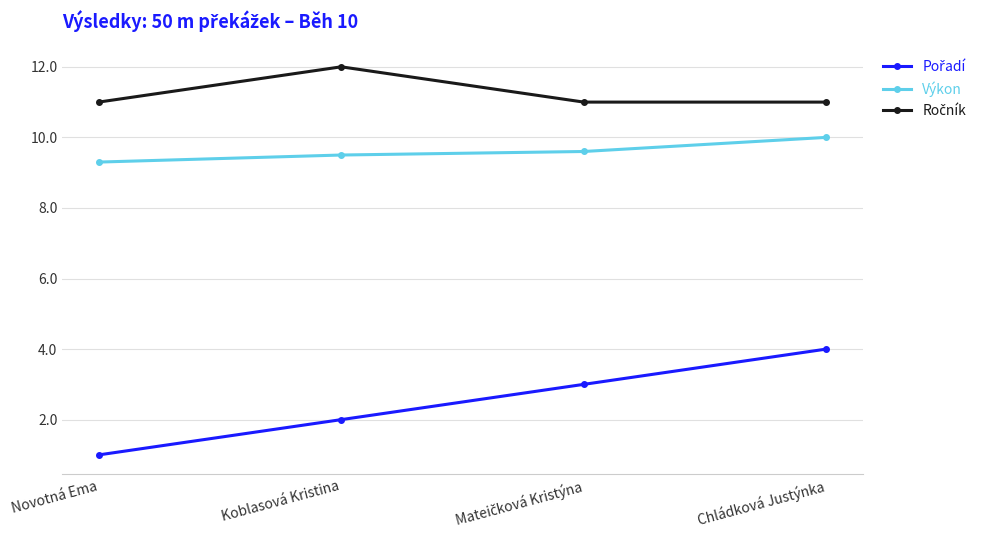

True or false: Výkon has a value of 2.6 at Koblasová Kristina.

False